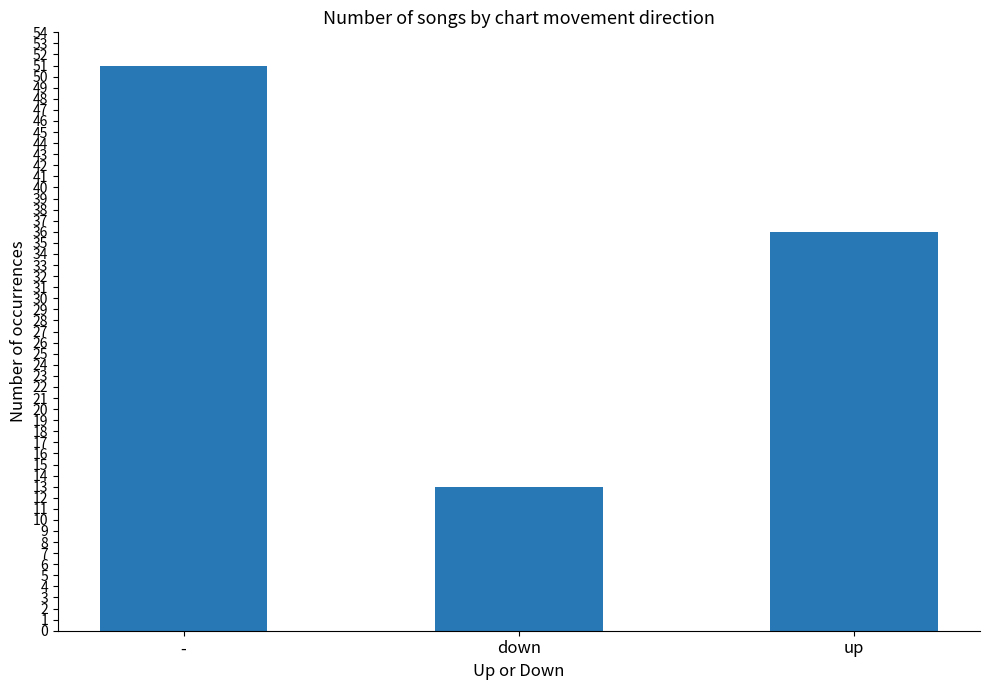

Reading right to left, what are all the values shown in this chart?

36	13	51